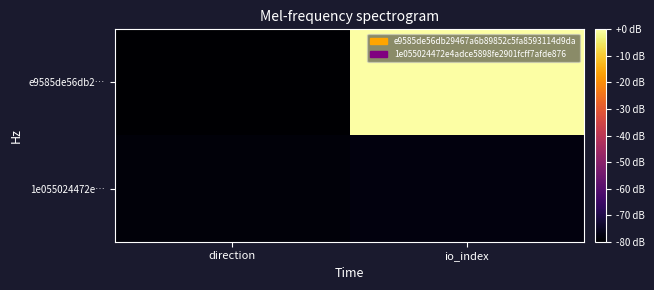

Which has a higher value, direction or io_index?

io_index